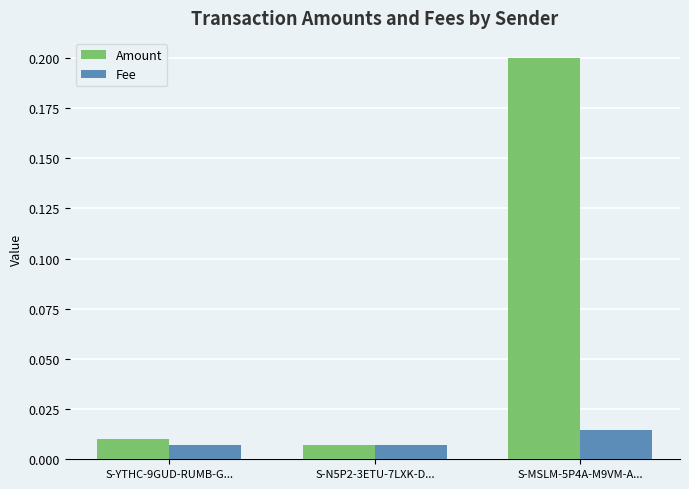

Which label corresponds to the largest value in the chart?

S-MSLM-5P4A-M9VM-A...